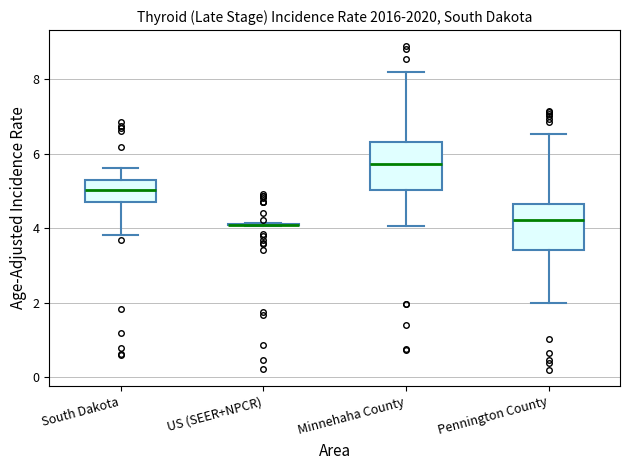

Reading left to right, transcribe this box plot: for each box, give where its median line is, the range the box spans, and where its two whiskers end, as read against the y-axis. The values are not printed on the chart, so give them approximately, as read against the axis.

South Dakota: median 5.0, box 4.8 to 5.2, whiskers 3.8 to 5.6
US (SEER+NPCR): box collapsed to a line at 4.0, whiskers 4.0 to 4.2
Minnehaha County: median 5.8, box 5.0 to 6.4, whiskers 4.0 to 8.2
Pennington County: median 4.2, box 3.4 to 4.6, whiskers 2.0 to 6.6